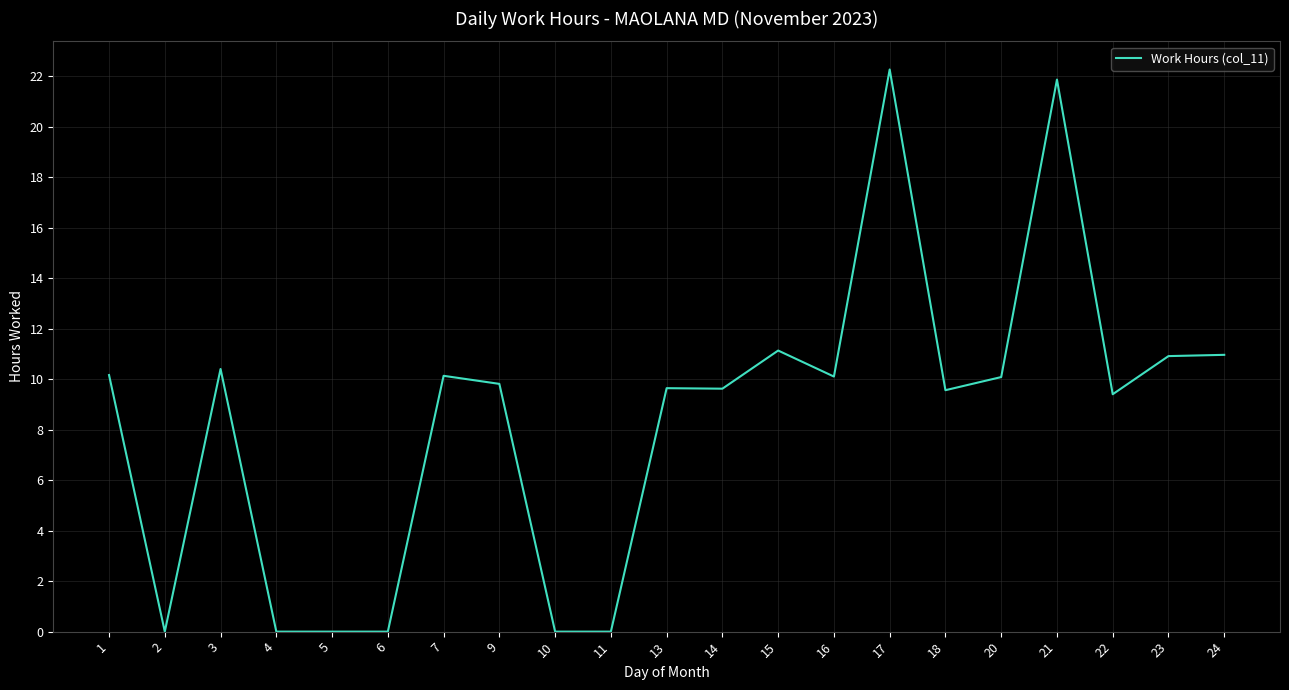

At which category does the data reach its first local peak?

3